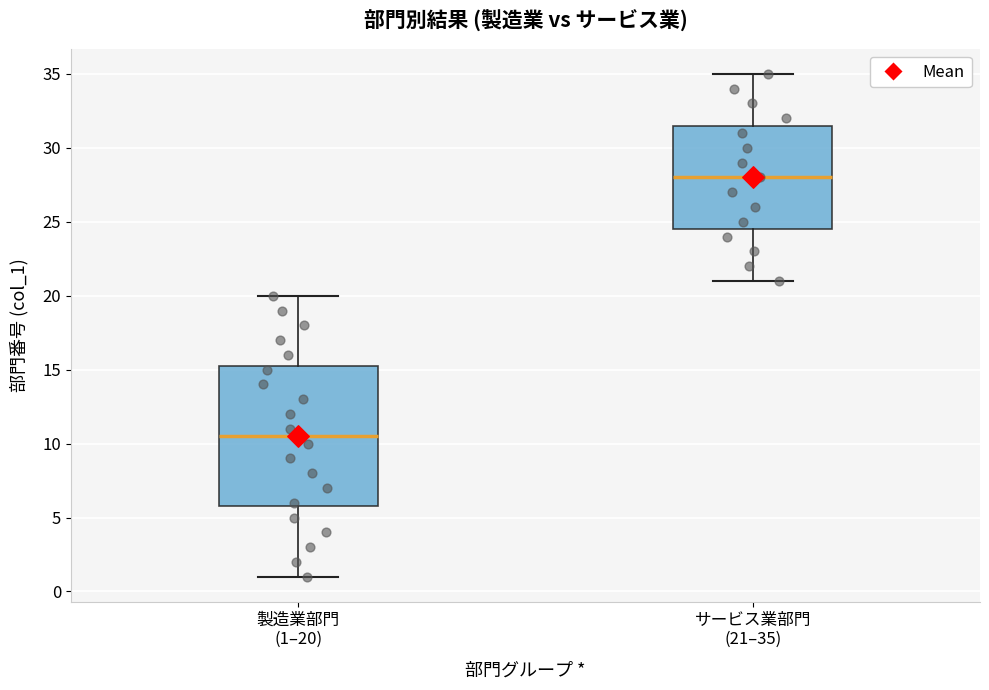

Comparing the boxes themselves (not the whiskers), which one is the tallest?

製造業部門 (1–20)